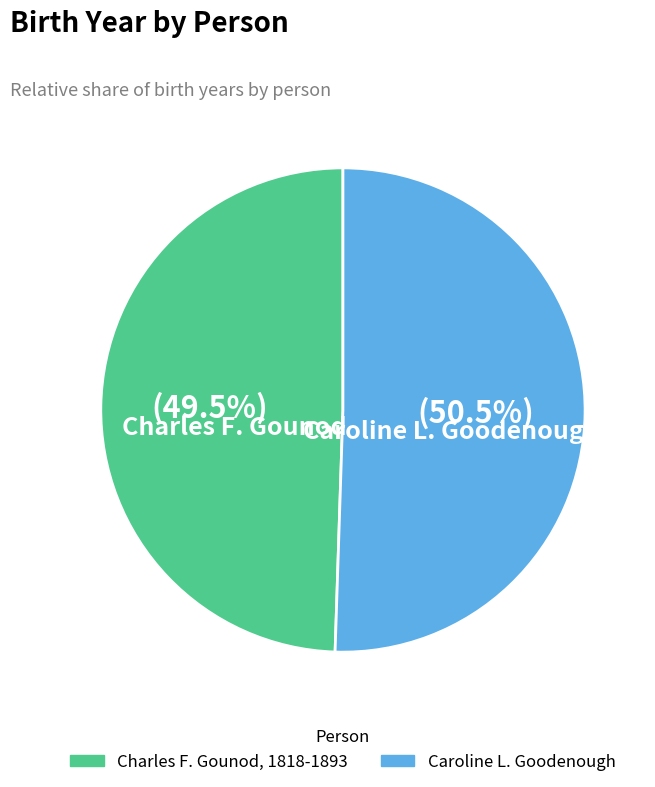

Rank the categories by value from lowest to highest.

Charles F. Gounod, 1818-1893, Caroline L. Goodenough